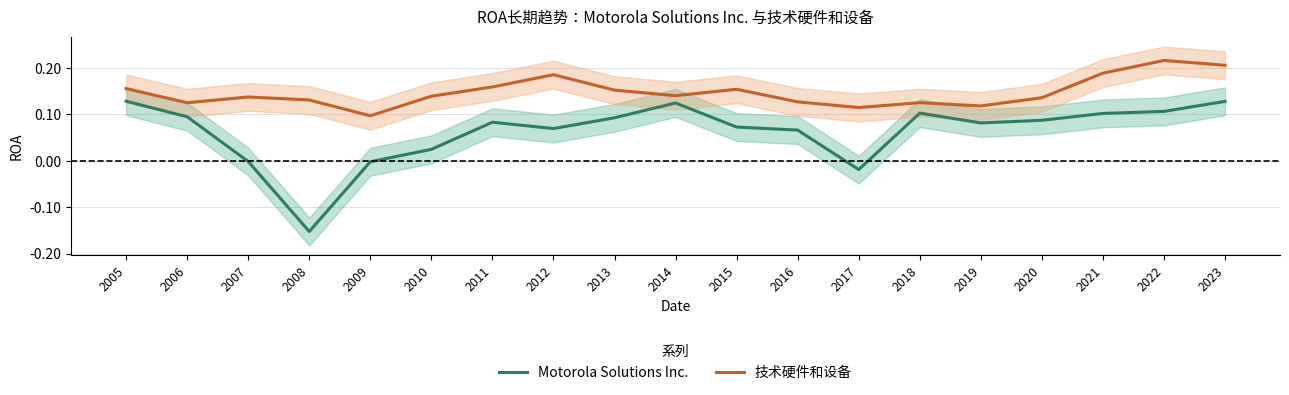

True or false: 技术硬件和设备 and Motorola Solutions Inc. intersect in this chart.

False